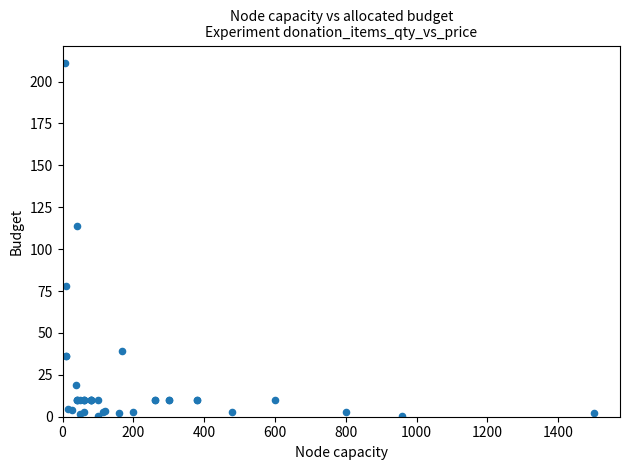

What Y value in the scatter plot is closest to 105?

114.0